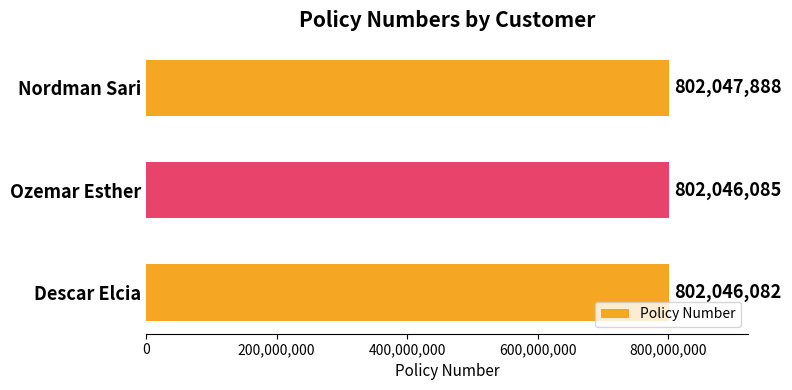

What is the label of the 1st bar from the bottom?

Descar Elcia